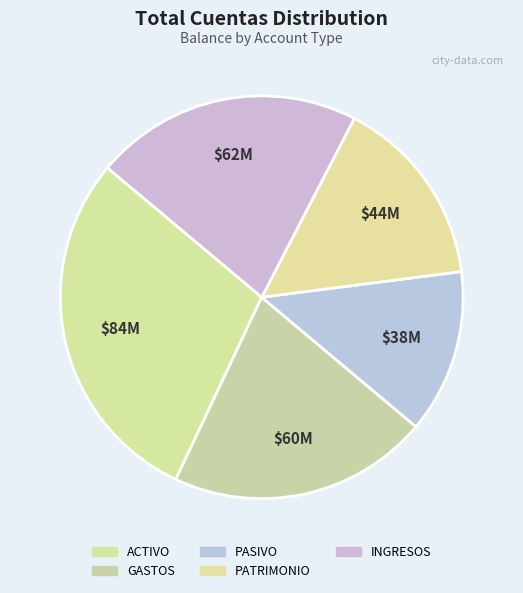

What percentage is the PATRIMONIO slice, to the nearest percent?

15%